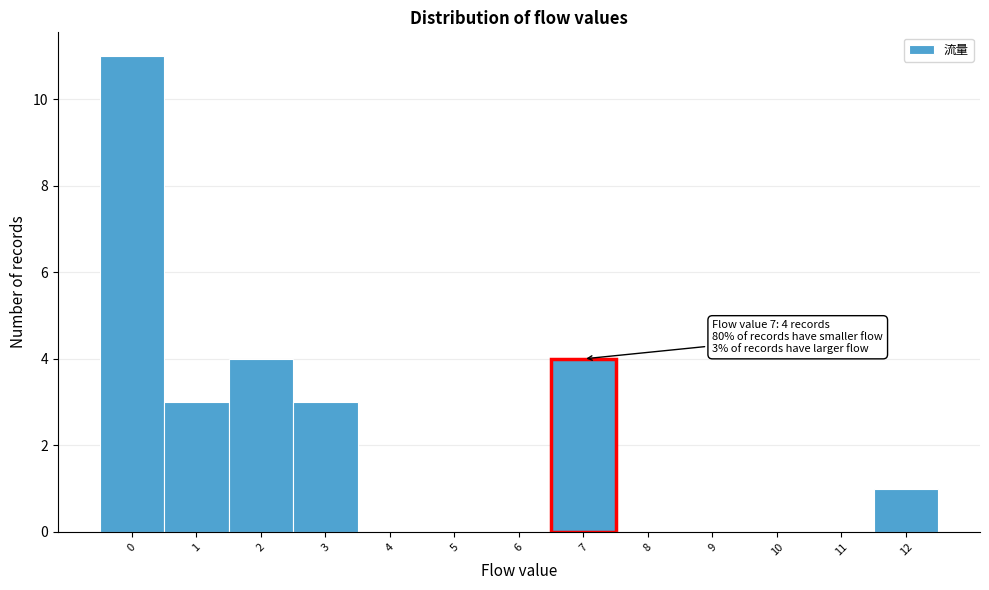

Which range on the x-axis has the tallest bar?

-0.5 to 0.5